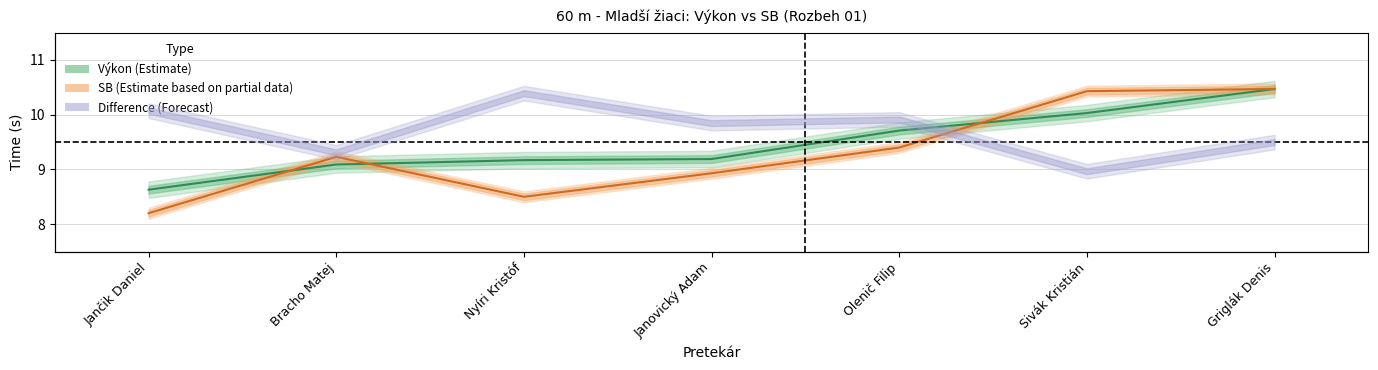

At which category is the sum across all series the highest?

Griglák Denis